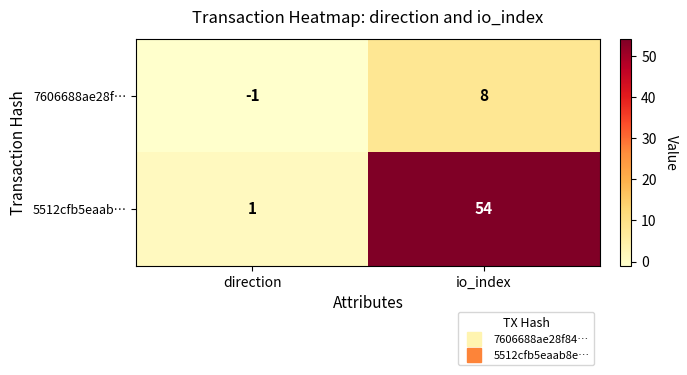

What is the difference between the highest and lowest values at io_index?

46